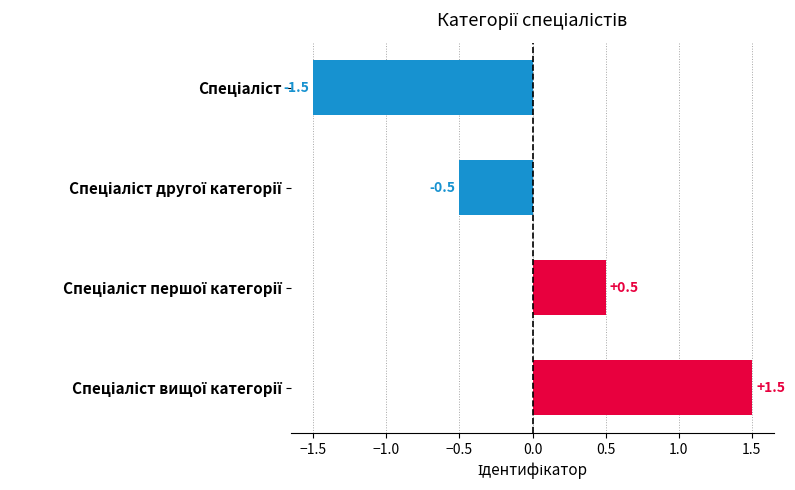

What is the maximum value shown in the chart?

1.5